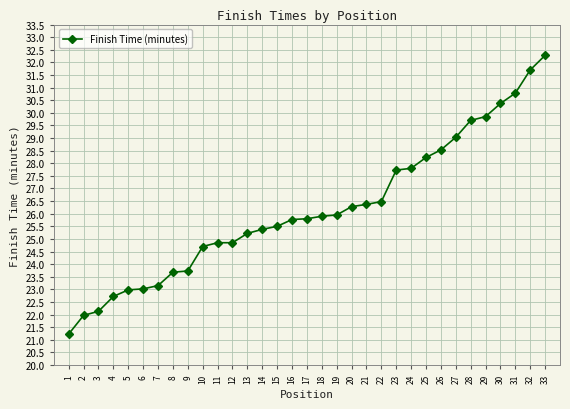

What is the maximum value shown in the chart?

32.3